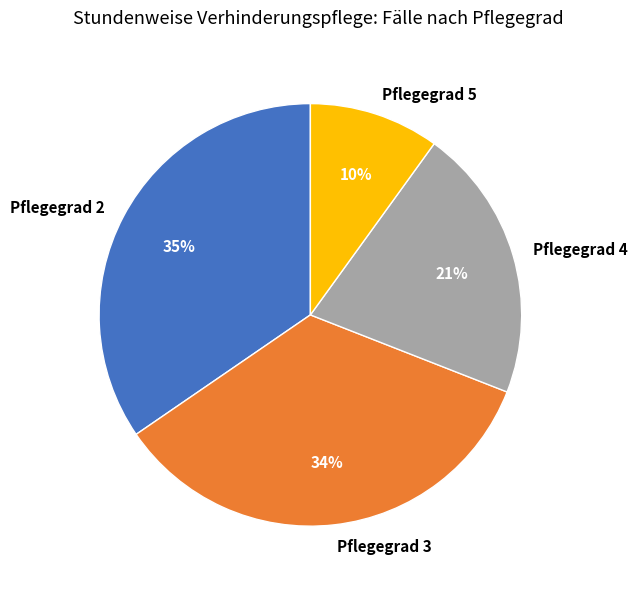

Do Pflegegrad 5 and Pflegegrad 2 together represent more than half of the pie?

No